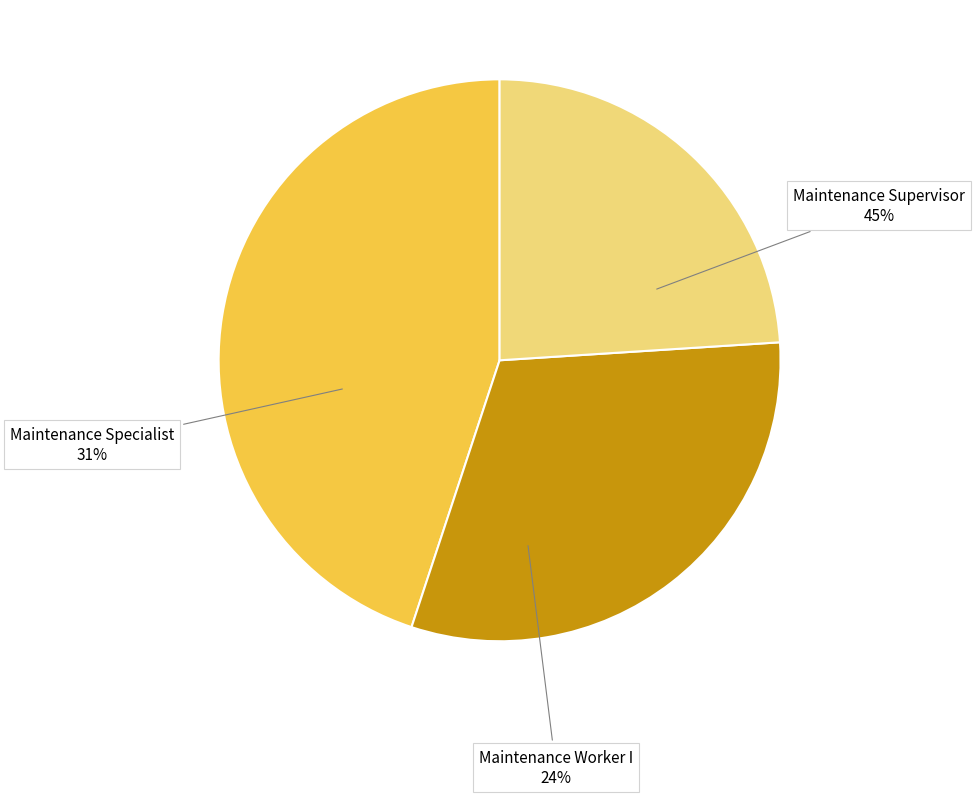

Between Maintenance Worker I and Maintenance Specialist, which is larger?

Maintenance Specialist